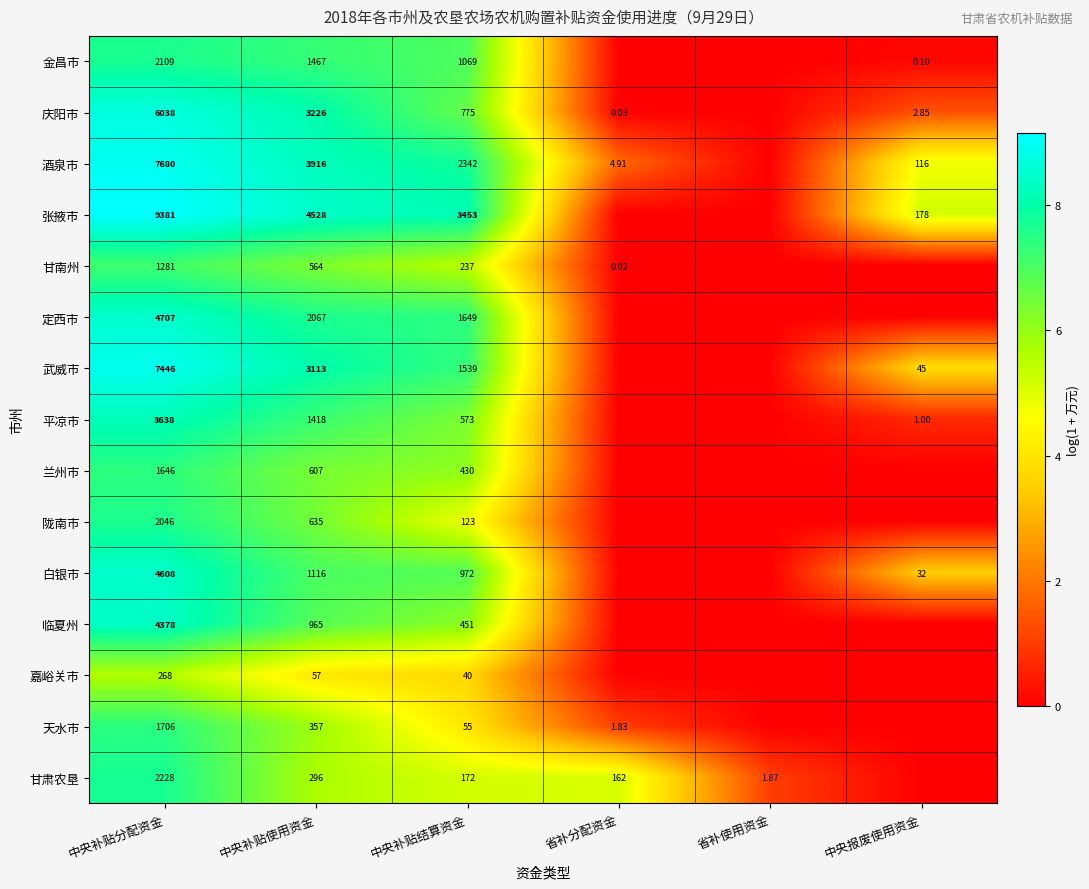

At which category is the sum across all series the highest?

中央补贴分配资金